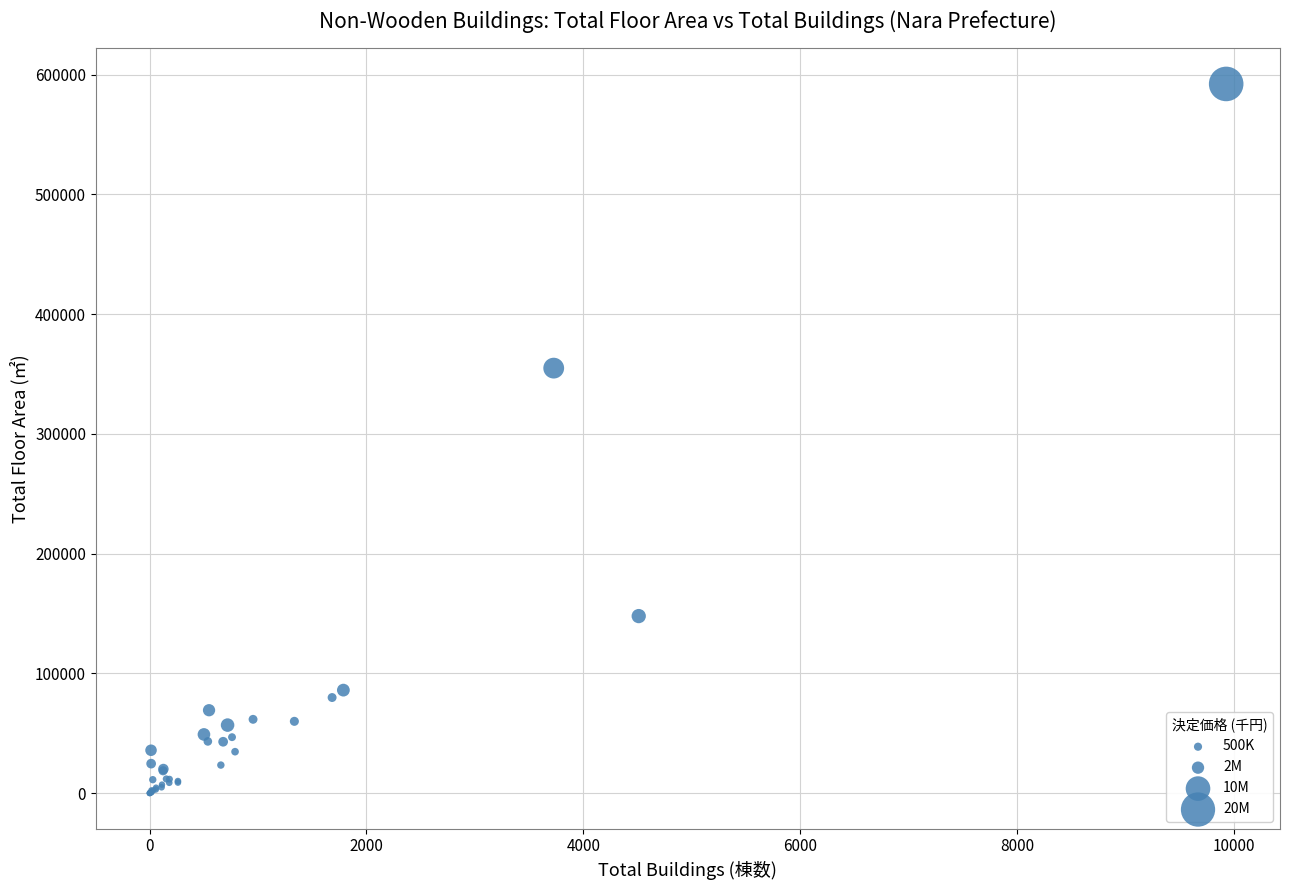

What Y value in the scatter plot is closest to 296060?

354877